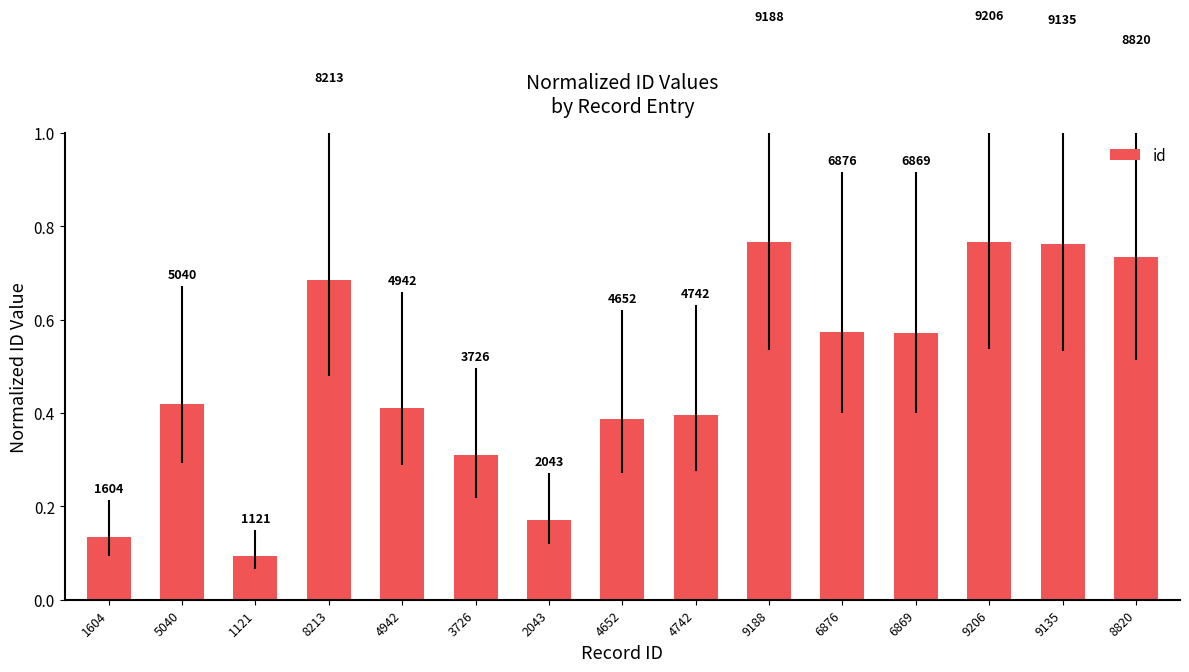

What is the difference between the maximum and second lowest values?

0.6